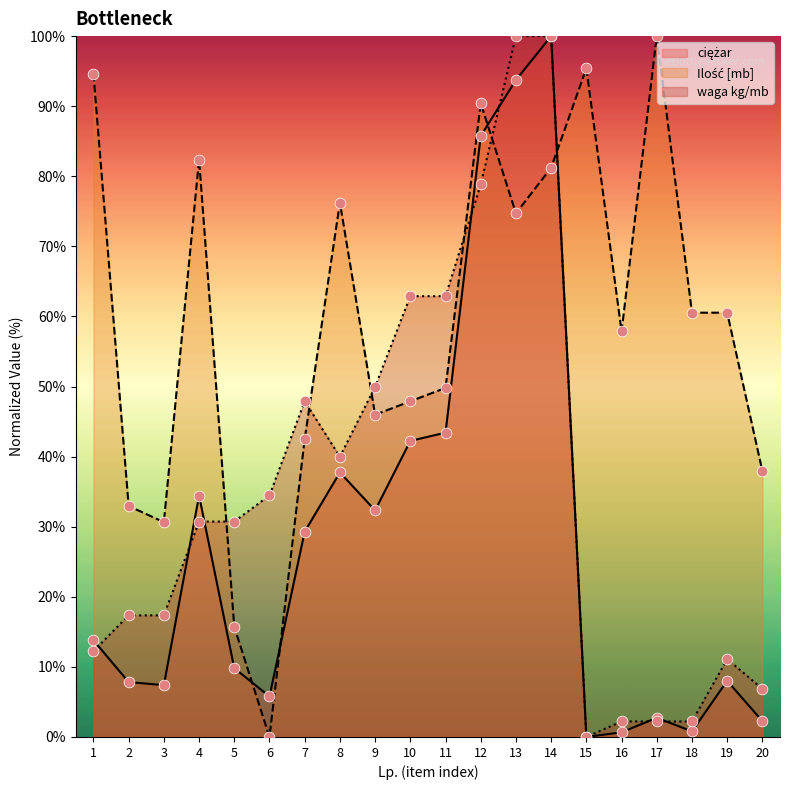

Which series contains the lowest Y value?

ciężar